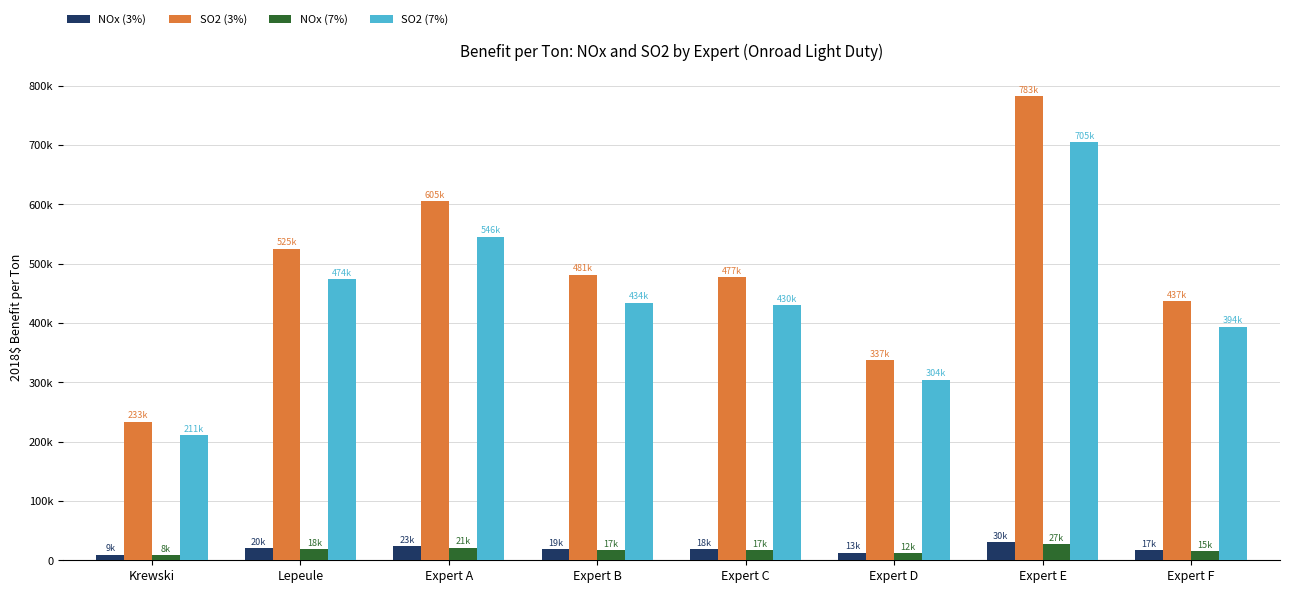

What is the label of the 8th bar from the left?

Expert F